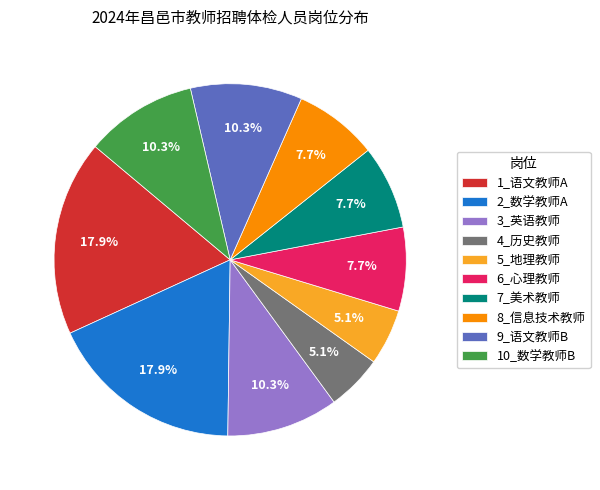

What percentage is the 2_数学教师A slice, to the nearest percent?

18%